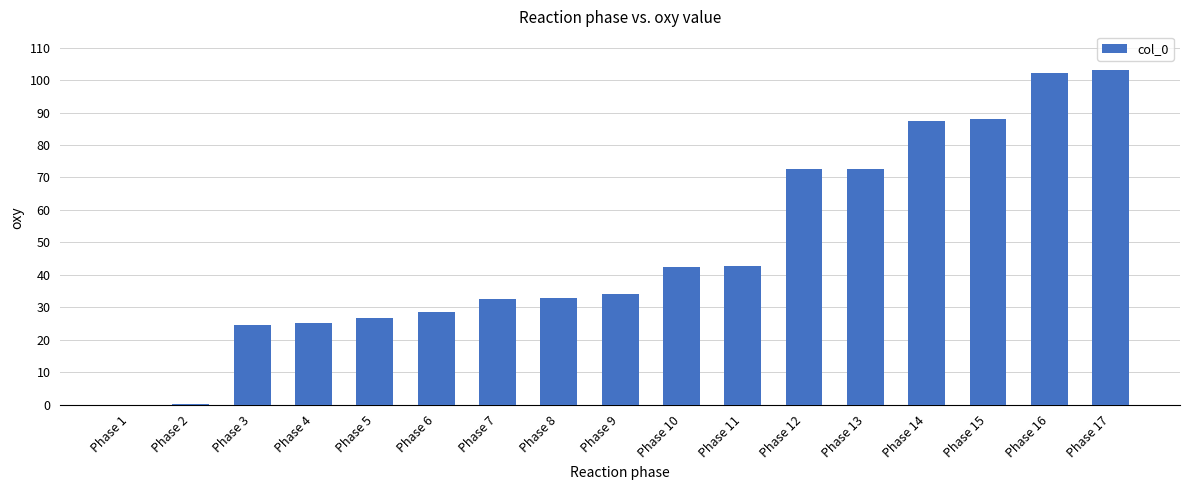

Are the bars grouped side by side (vs. stacked)?

No